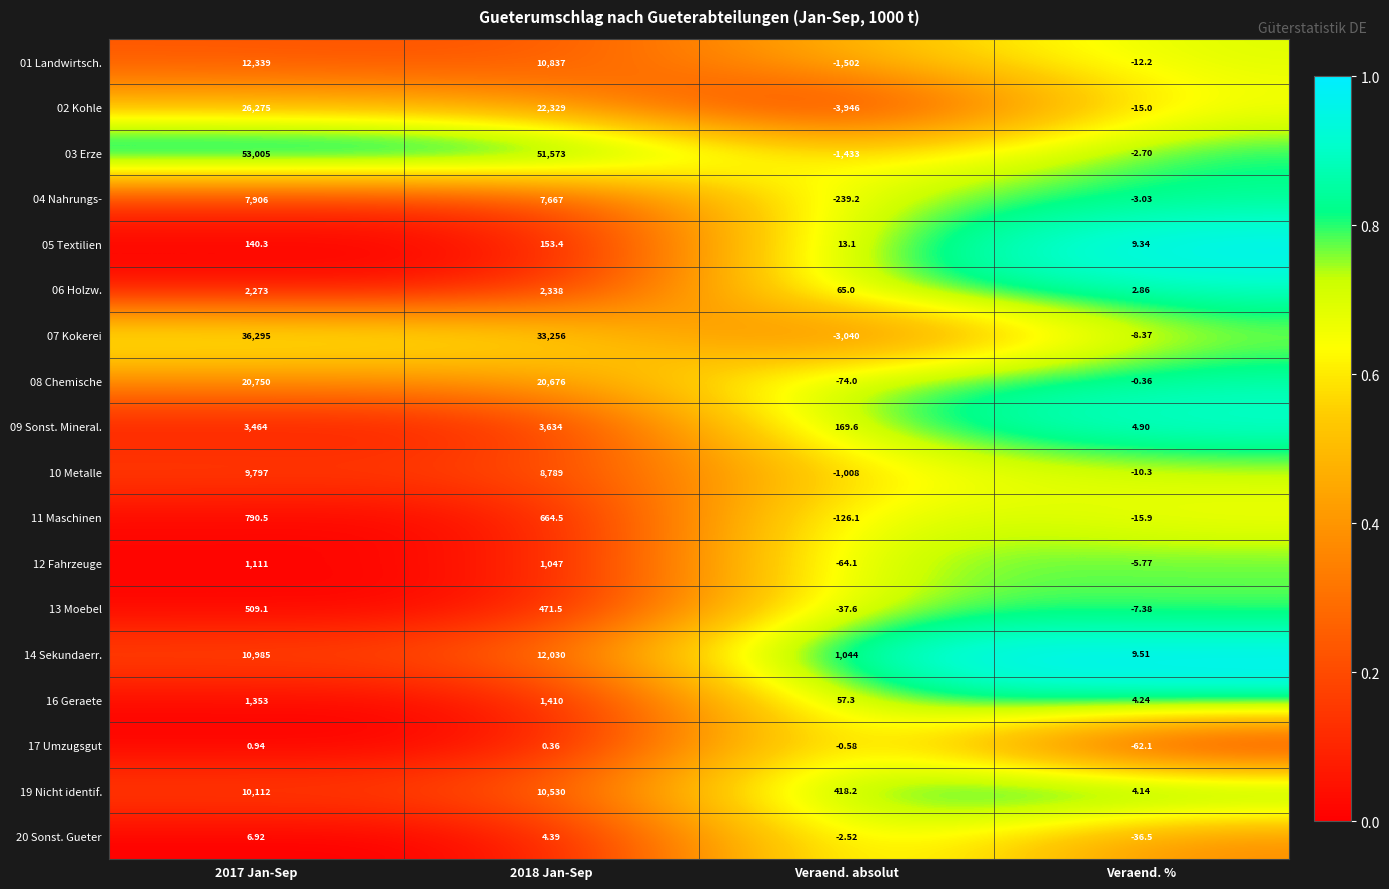

At which category does the chart reach its minimum across all series?

Veraend. absolut